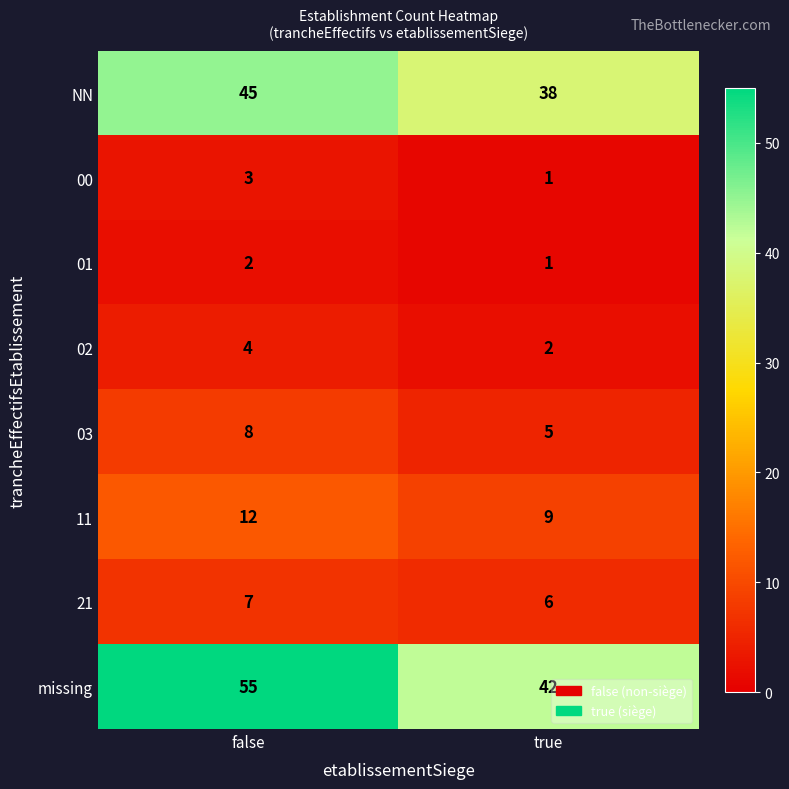

What is the smallest value displayed?

1